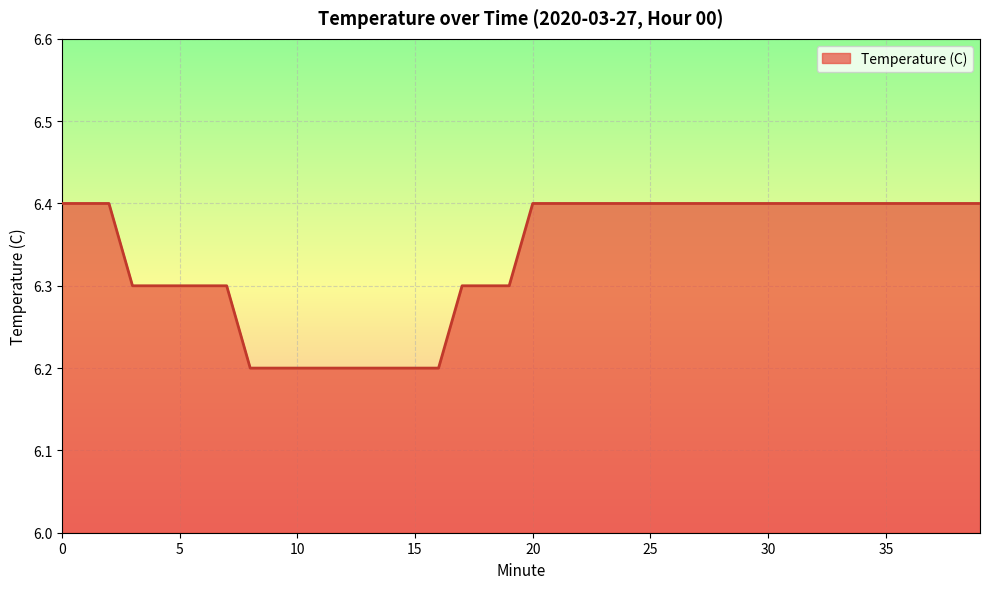

What is the maximum value shown in the chart?

6.4